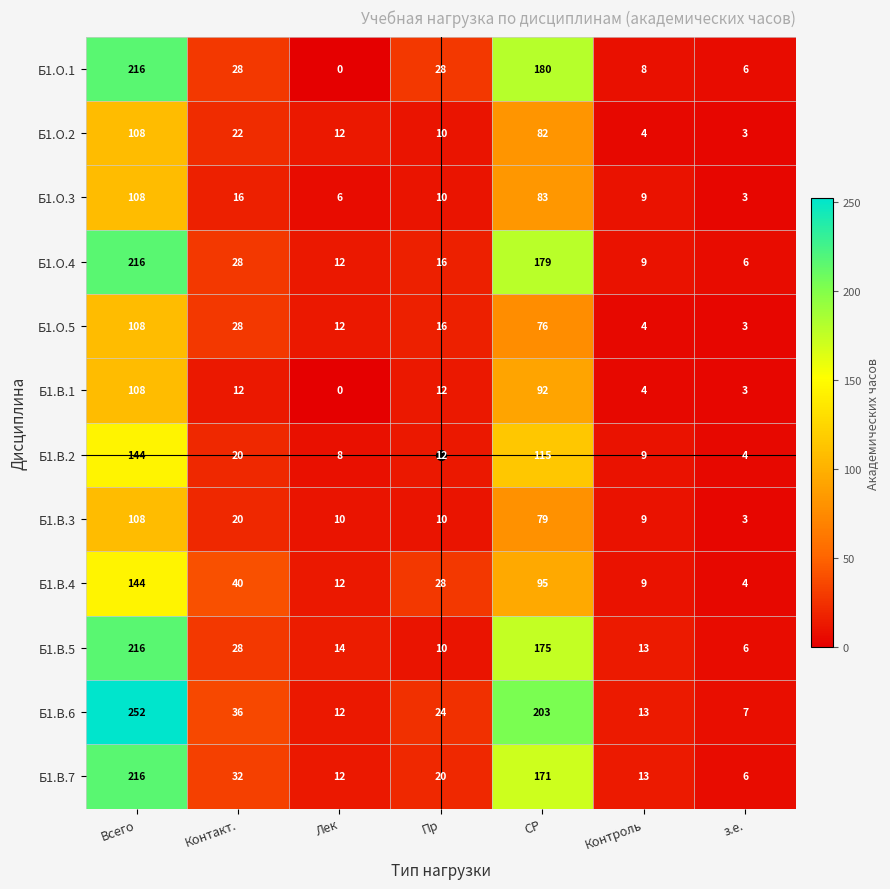

What is the maximum value shown in the chart?

252